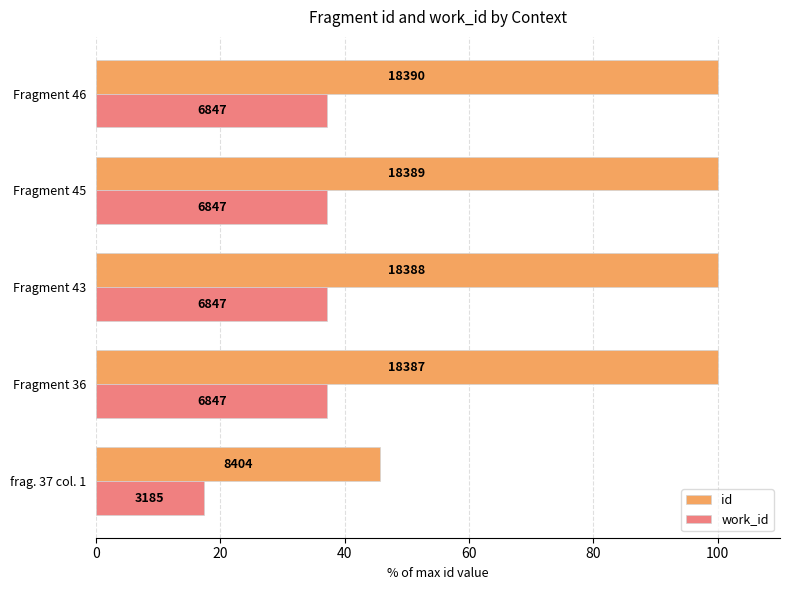

What are all the series names shown in the legend?

id, work_id